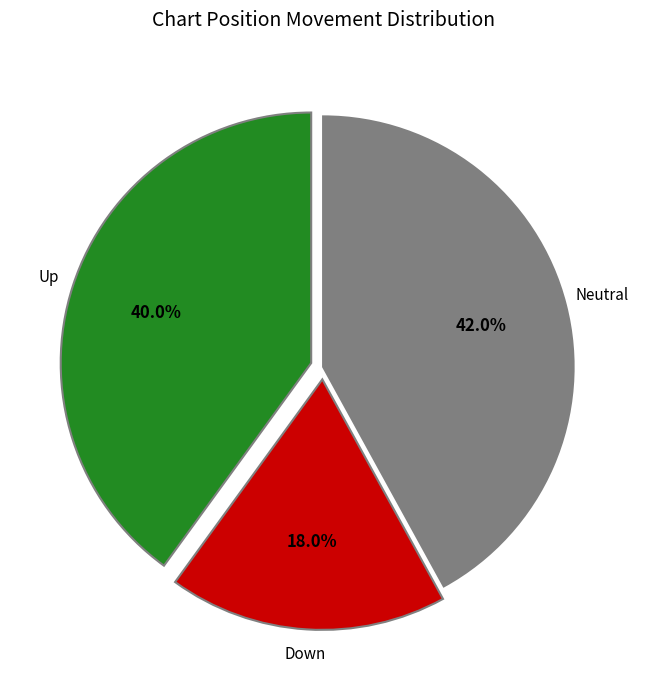

Is there a majority slice in this chart?

No